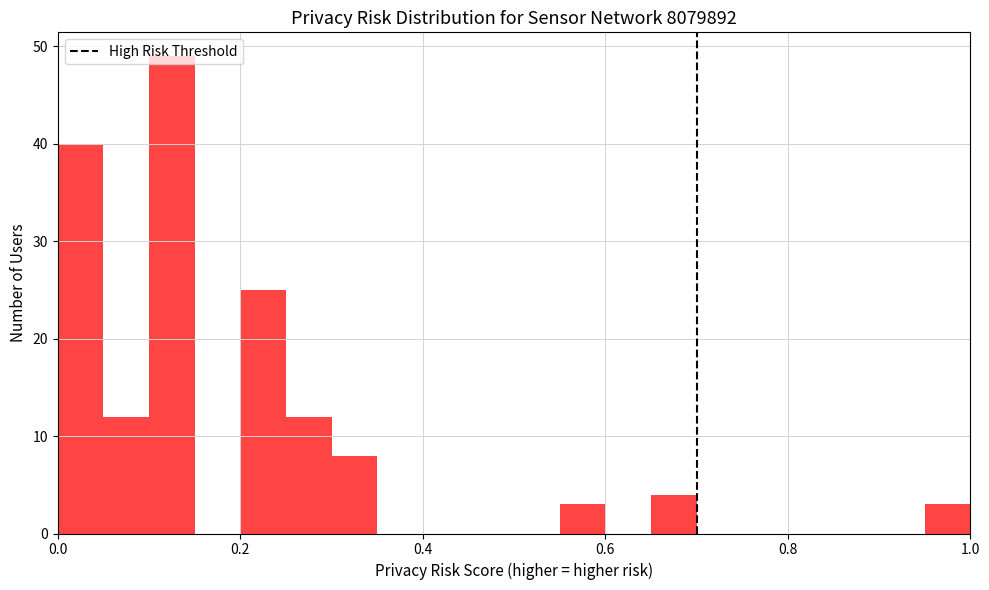

Read against the x-axis, roughly where is the centre of the tallest bar?

0.12